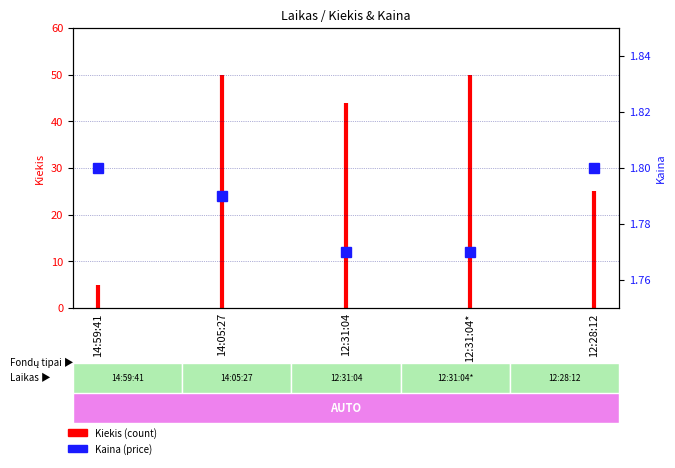

The value at 12:28:12 is 1.8. True or false?

True